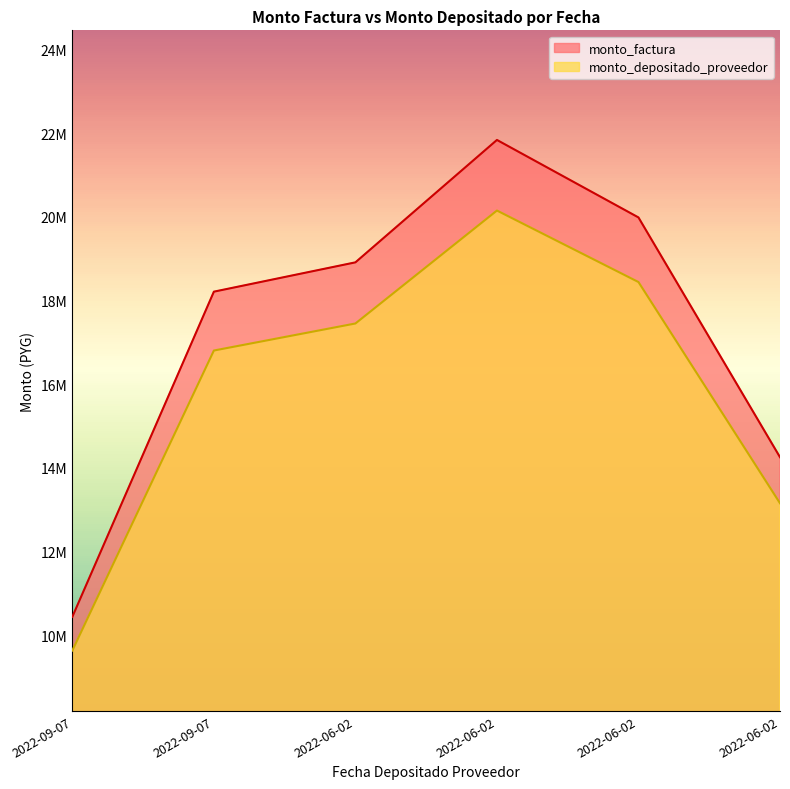

Which has a higher value, 2022-09-07 or 2022-06-02?

2022-09-07